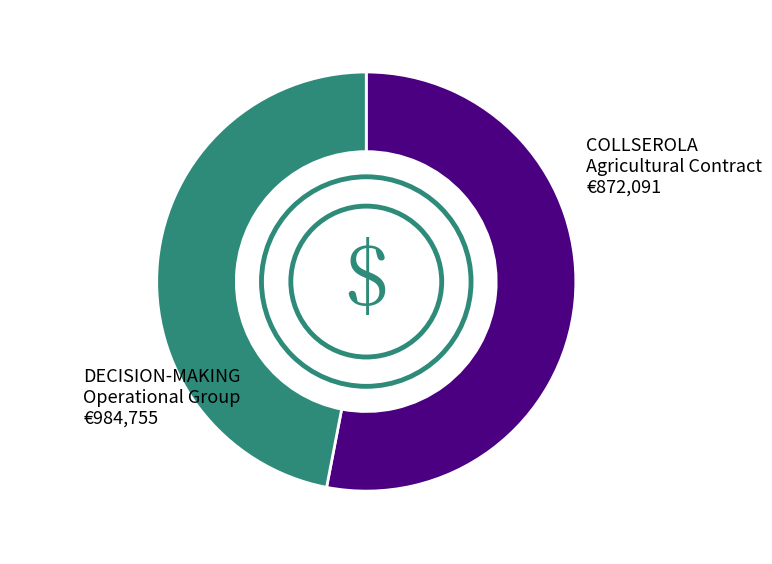

Does any single category account for the majority?

Yes